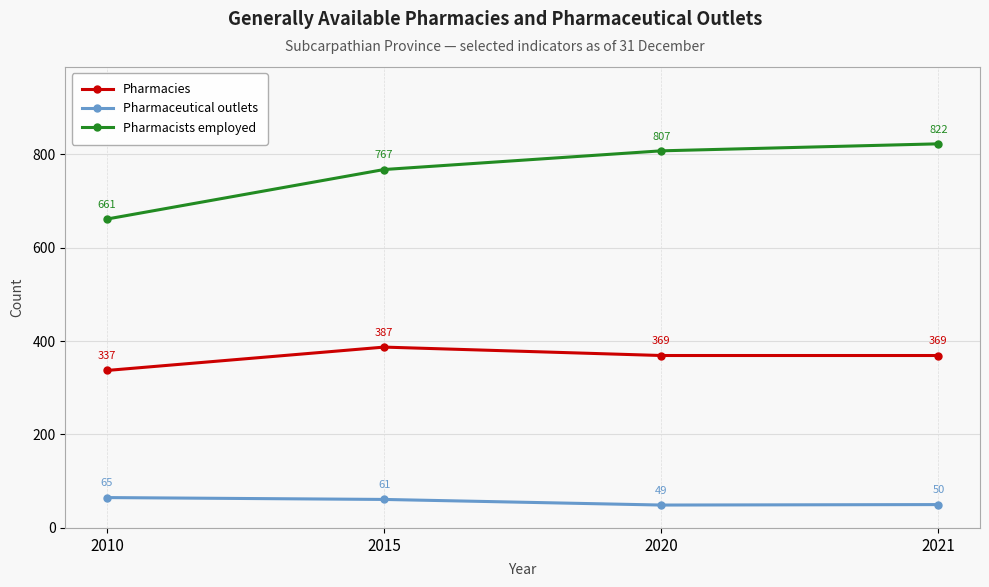

At which category does Pharmacies reach its first local peak?

2015